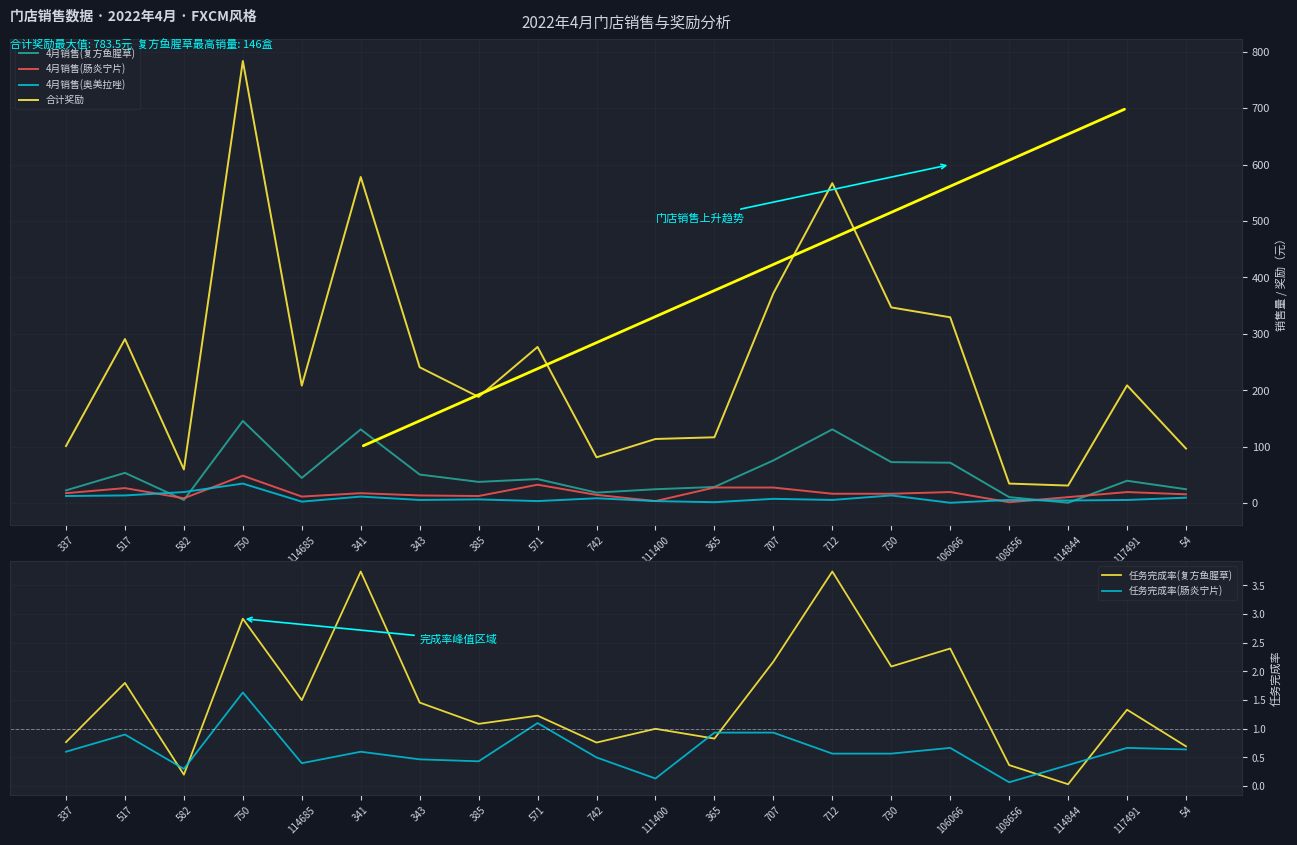

At which category is the sum across all series the highest?

750